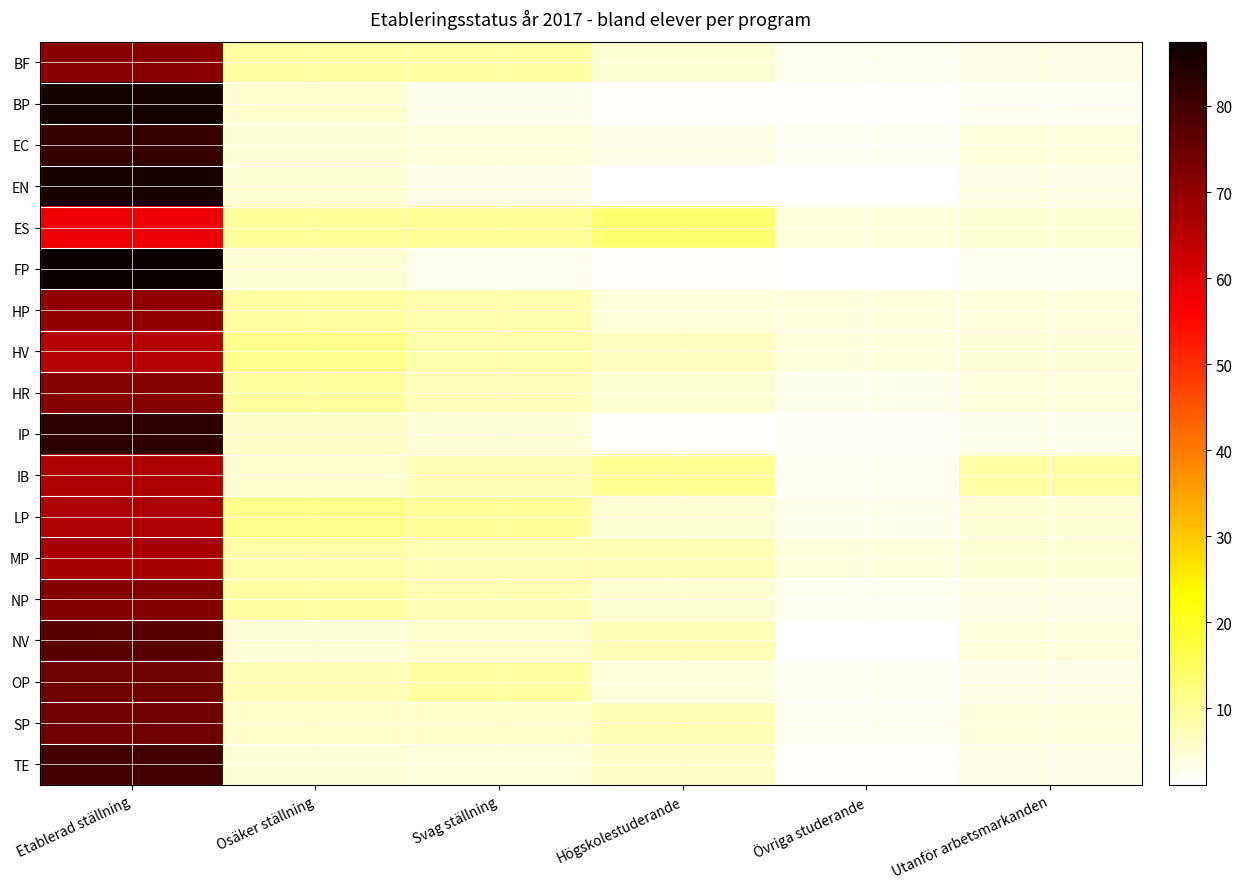

Reading right to left, what are all the values shown in this chart?

BF: Utanför arbetsmarkanden=3.6	Övriga studerande=2.5	Högskolestuderande=4.9	Svag ställning=9.0	Osäker ställning=8.8	Etablerad ställning=71.1
BP: Utanför arbetsmarkanden=2.4	Övriga studerande=1.6	Högskolestuderande=1.5	Svag ställning=3.1	Osäker ställning=5.3	Etablerad ställning=86.1
EC: Utanför arbetsmarkanden=4.1	Övriga studerande=2.2	Högskolestuderande=3.1	Svag ställning=4.2	Osäker ställning=4.6	Etablerad ställning=81.7
EN: Utanför arbetsmarkanden=3.7	Övriga studerande=1.3	Högskolestuderande=1.3	Svag ställning=3.3	Osäker ställning=5.0	Etablerad ställning=85.4
ES: Utanför arbetsmarkanden=4.9	Övriga studerande=4.3	Högskolestuderande=13.3	Svag ställning=10.0	Osäker ställning=9.6	Etablerad ställning=57.9
FP: Utanför arbetsmarkanden=2.4	Övriga studerande=1.1	Högskolestuderande=1.5	Svag ställning=2.7	Osäker ställning=4.8	Etablerad ställning=87.5
HP: Utanför arbetsmarkanden=4.4	Övriga studerande=3.9	Högskolestuderande=4.1	Svag ställning=8.3	Osäker ställning=9.1	Etablerad ställning=70.3
HV: Utanför arbetsmarkanden=4.5	Övriga studerande=4.1	Högskolestuderande=6.7	Svag ställning=8.3	Osäker ställning=11.0	Etablerad ställning=65.5
HR: Utanför arbetsmarkanden=4.2	Övriga studerande=3.1	Högskolestuderande=5.0	Svag ställning=6.9	Osäker ställning=9.3	Etablerad ställning=71.5
IP: Utanför arbetsmarkanden=3.0	Övriga studerande=2.0	Högskolestuderande=1.7	Svag ställning=4.5	Osäker ställning=6.0	Etablerad ställning=82.9
IB: Utanför arbetsmarkanden=9.1	Övriga studerande=2.2	Högskolestuderande=10.2	Svag ställning=7.3	Osäker ställning=5.3	Etablerad ställning=65.9
LP: Utanför arbetsmarkanden=5.1	Övriga studerande=2.8	Högskolestuderande=5.1	Svag ställning=9.6	Osäker ställning=11.2	Etablerad ställning=66.2
MP: Utanför arbetsmarkanden=5.1	Övriga studerande=4.0	Högskolestuderande=7.7	Svag ställning=7.5	Osäker ställning=8.5	Etablerad ställning=67.2
NP: Utanför arbetsmarkanden=3.7	Övriga studerande=2.5	Högskolestuderande=5.1	Svag ställning=7.8	Osäker ställning=8.9	Etablerad ställning=71.9
NV: Utanför arbetsmarkanden=4.1	Övriga studerande=1.2	Högskolestuderande=7.5	Svag ställning=5.3	Osäker ställning=4.6	Etablerad ställning=77.2
OP: Utanför arbetsmarkanden=3.2	Övriga studerande=2.3	Högskolestuderande=3.9	Svag ställning=8.9	Osäker ställning=7.3	Etablerad ställning=74.4
SP: Utanför arbetsmarkanden=3.9	Övriga studerande=2.7	Högskolestuderande=7.7	Svag ställning=5.8	Osäker ställning=5.7	Etablerad ställning=74.3
TE: Utanför arbetsmarkanden=3.2	Övriga studerande=1.6	Högskolestuderande=5.9	Svag ställning=4.3	Osäker ställning=4.7	Etablerad ställning=80.2